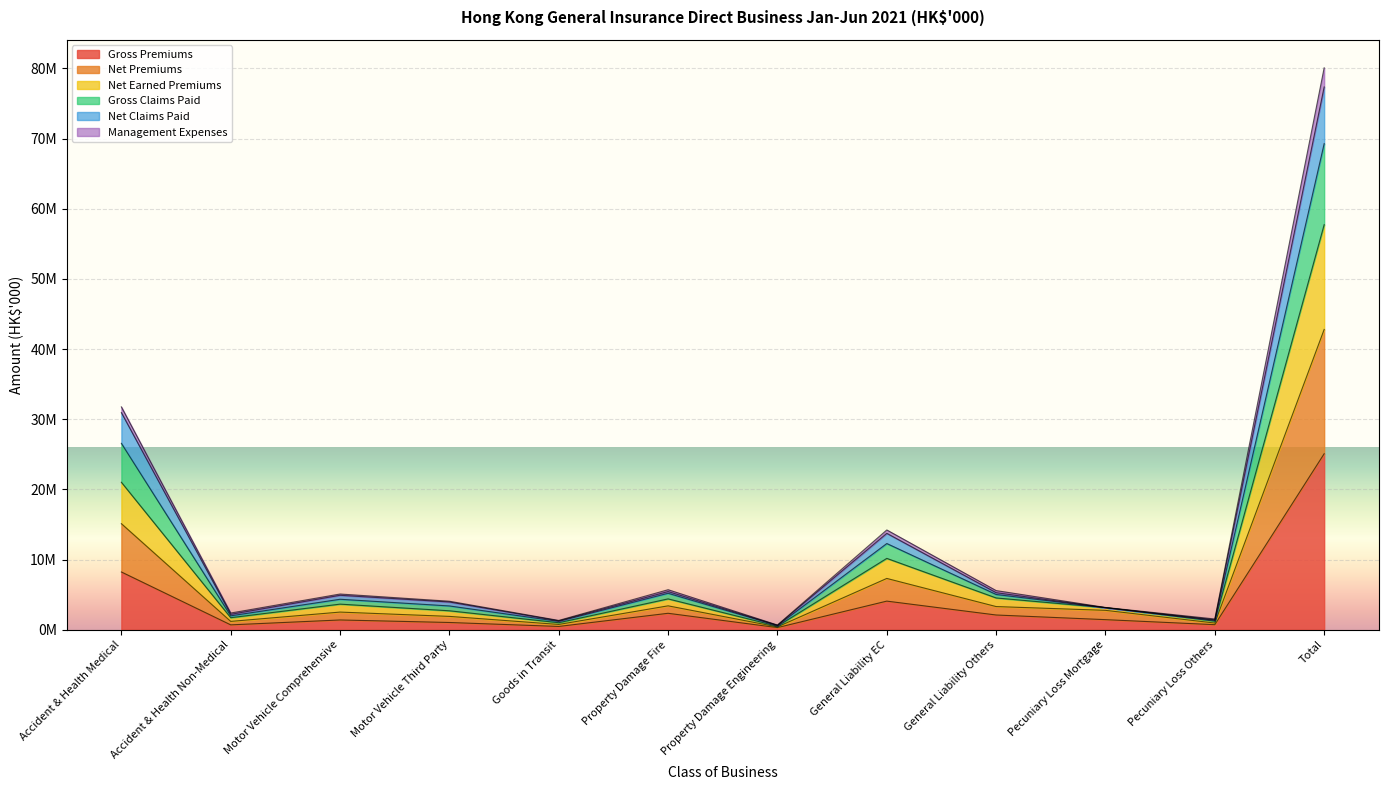

What value does the Net Premiums series have at Pecuniary Loss Others, to the nearest 50?

1343700